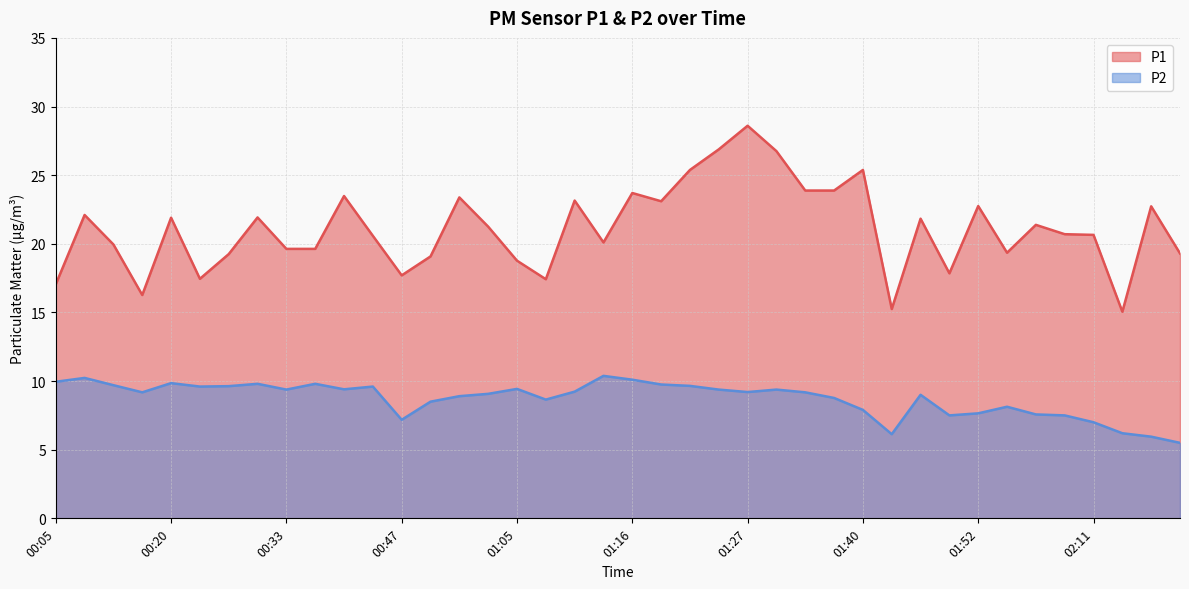

Rank the series at 01:47 from highest to lowest value.

P1, P2